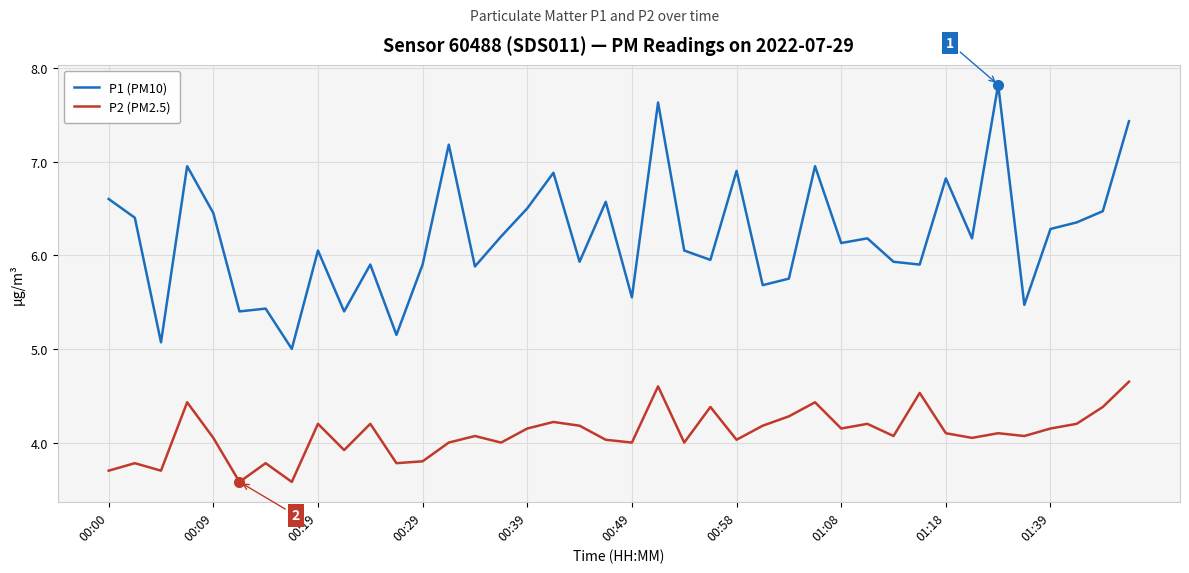

True or false: P1 (PM10) and P2 (PM2.5) cross at least once.

False